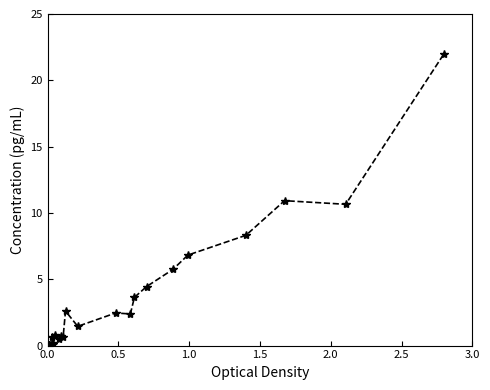

What is the sum of all values?

85.3